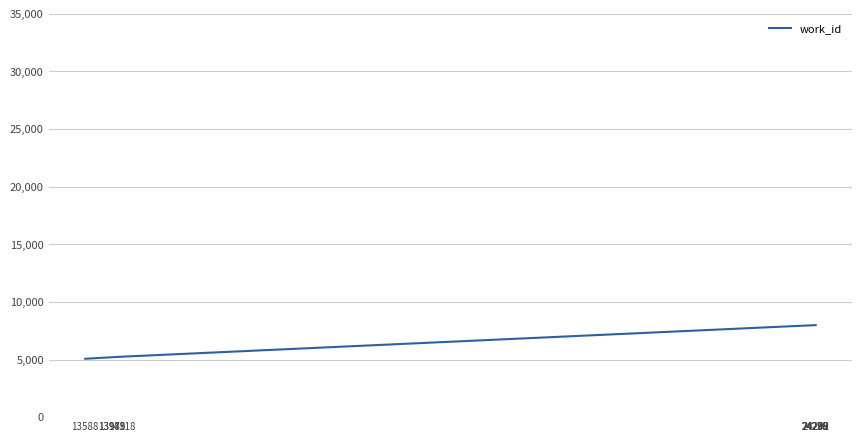

What is the ratio of the value at 24279 to the value at 24278?

1.0